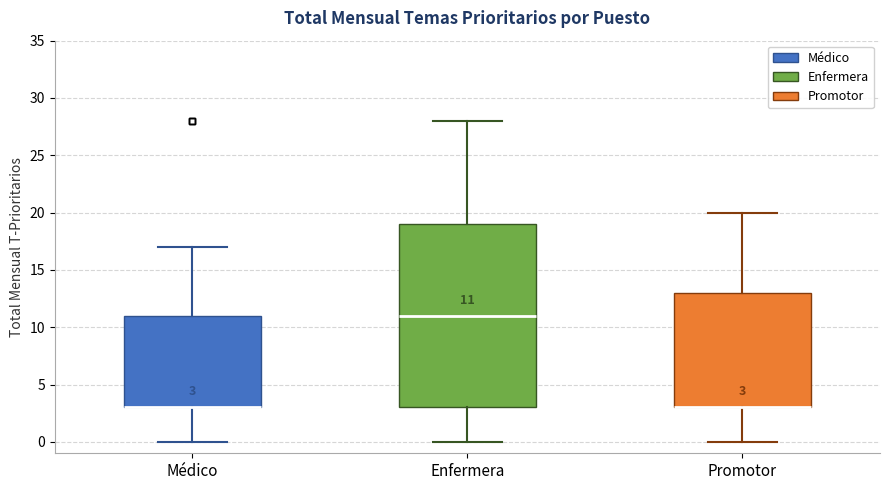

Which box is the tallest, from its lower edge to its upper edge?

Enfermera